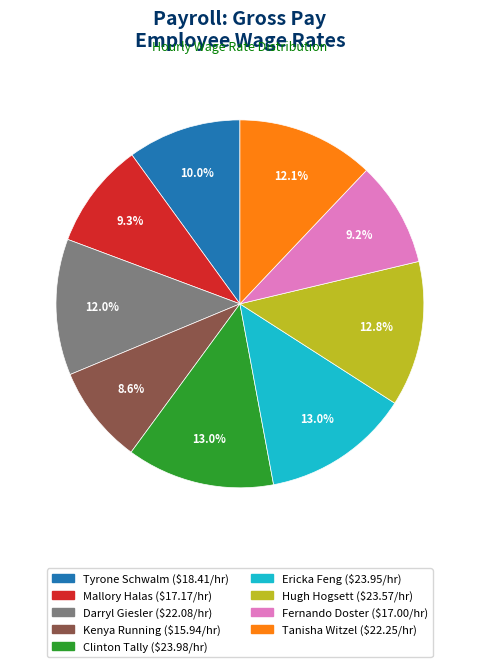

To the nearest percent, what is the combined percentage of Clinton Tally and Tanisha Witzel?

25%